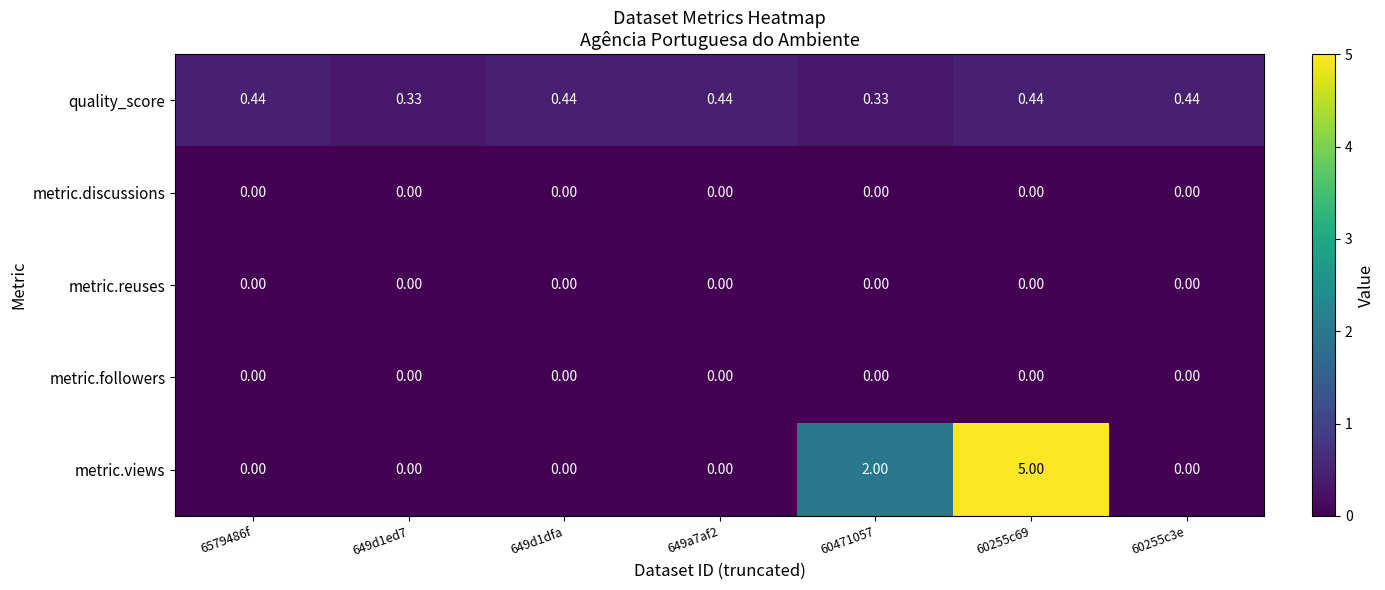

Which series changed the most between 649a7af2 and 60255c69?

metric.views